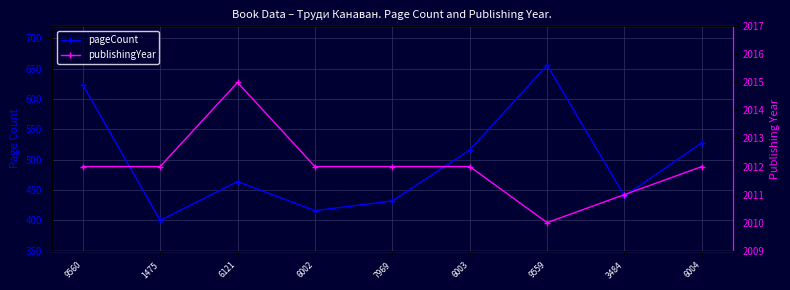

True or false: pageCount has more than 1 points higher than both neighbors.

True